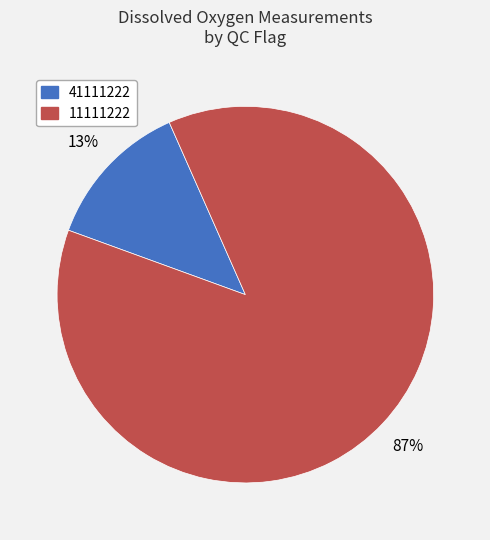

Between 11111222 and 41111222, which is larger?

11111222